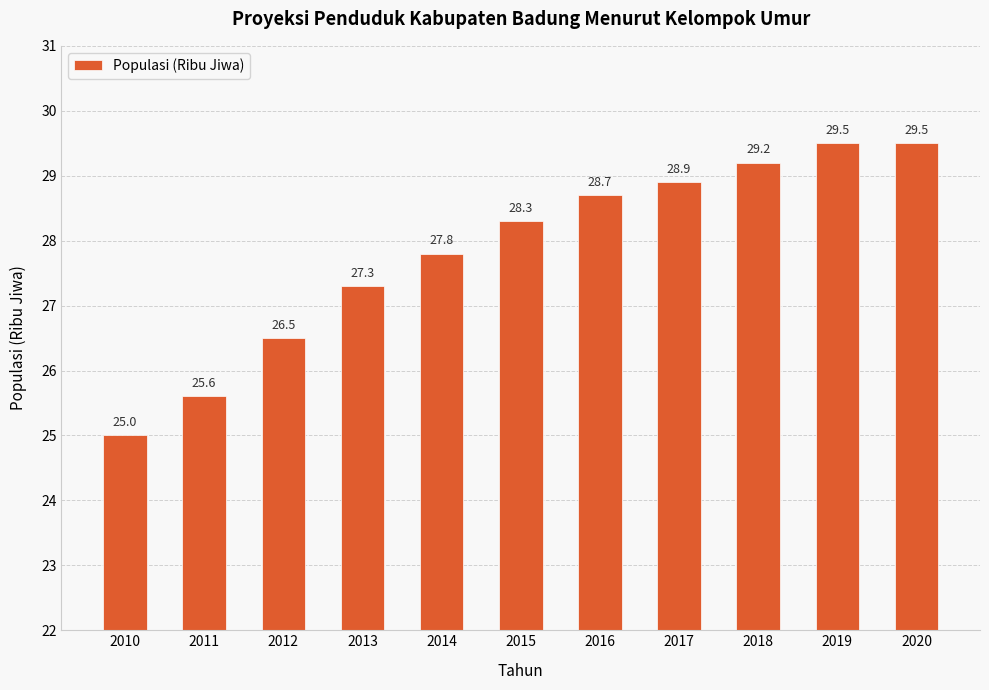

What is the change in value from 2013 to 2016?

+1.4